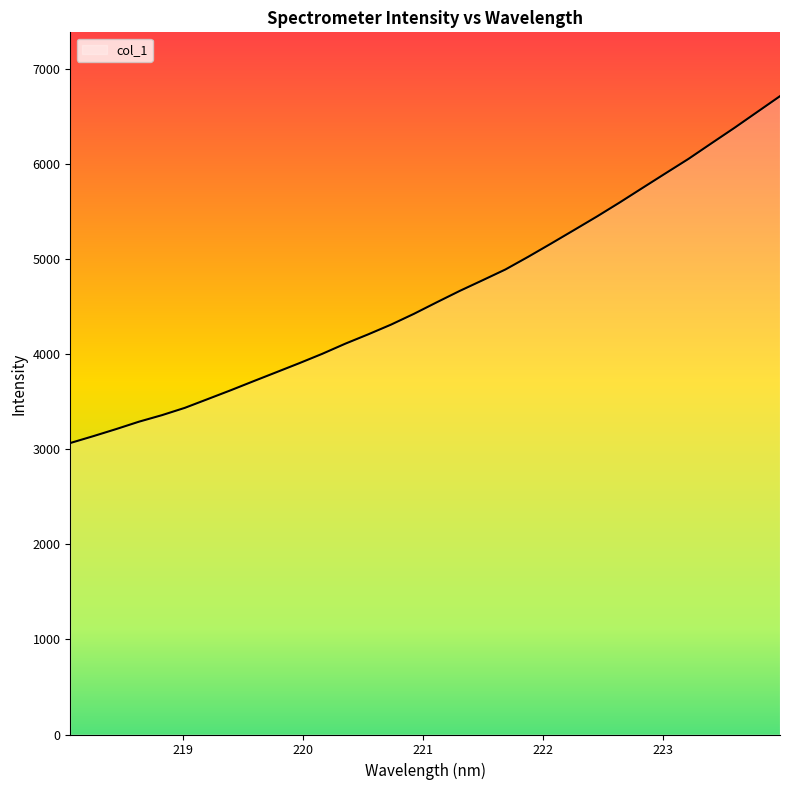

True or false: there are more than 1 points higher than both neighbors.

False